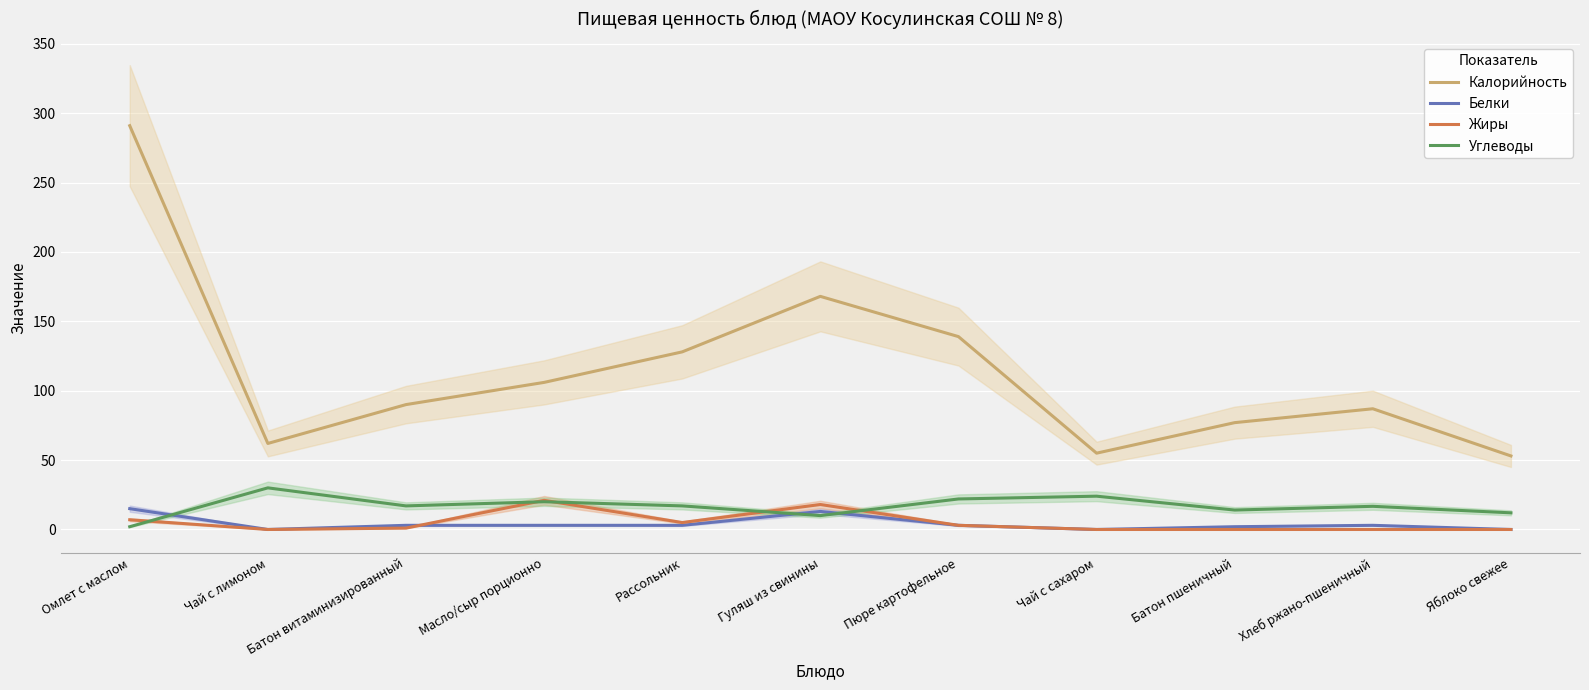

Reading left to right, extract all data points from this chart.

Калорийность: Омлет с маслом=291.0	Чай с лимоном=62.0	Батон витаминизированный=90.0	Масло/сыр порционно=106.0	Рассольник=128.0	Гуляш из свинины=168.0	Пюре картофельное=139.0	Чай с сахаром=55.0	Батон пшеничный=77.0	Хлеб ржано-пшеничный=87.0	Яблоко свежее=53.0
Белки: Омлет с маслом=15.0	Чай с лимоном=0.0	Батон витаминизированный=3.0	Масло/сыр порционно=3.0	Рассольник=3.0	Гуляш из свинины=13.0	Пюре картофельное=3.0	Чай с сахаром=0.0	Батон пшеничный=2.0	Хлеб ржано-пшеничный=3.0	Яблоко свежее=0.0
Жиры: Омлет с маслом=7.0	Чай с лимоном=0.0	Батон витаминизированный=1.0	Масло/сыр порционно=21.0	Рассольник=5.0	Гуляш из свинины=18.0	Пюре картофельное=3.0	Чай с сахаром=0.0	Батон пшеничный=0.0	Хлеб ржано-пшеничный=0.0	Яблоко свежее=0.0
Углеводы: Омлет с маслом=2.0	Чай с лимоном=30.0	Батон витаминизированный=17.0	Масло/сыр порционно=20.0	Рассольник=17.0	Гуляш из свинины=10.0	Пюре картофельное=22.0	Чай с сахаром=24.0	Батон пшеничный=14.0	Хлеб ржано-пшеничный=16.7	Яблоко свежее=12.0